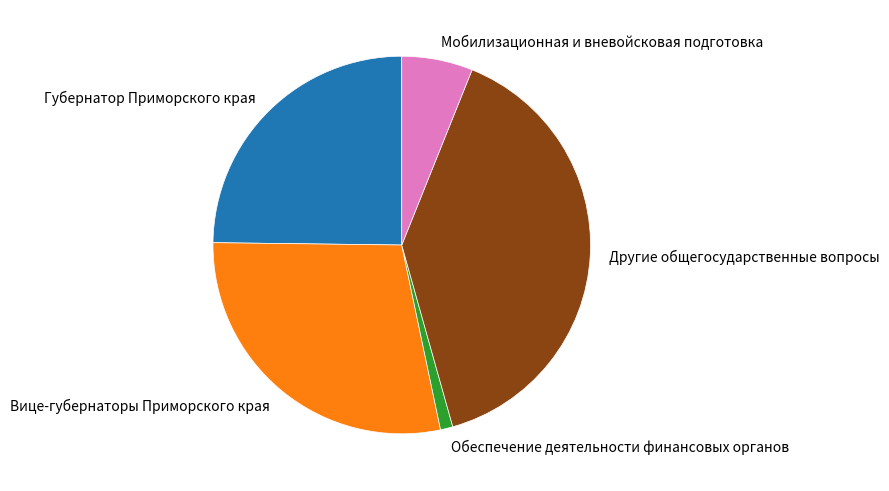

Do Мобилизационная и вневойсковая подготовка and Другие общегосударственные вопросы together represent more than half of the pie?

No